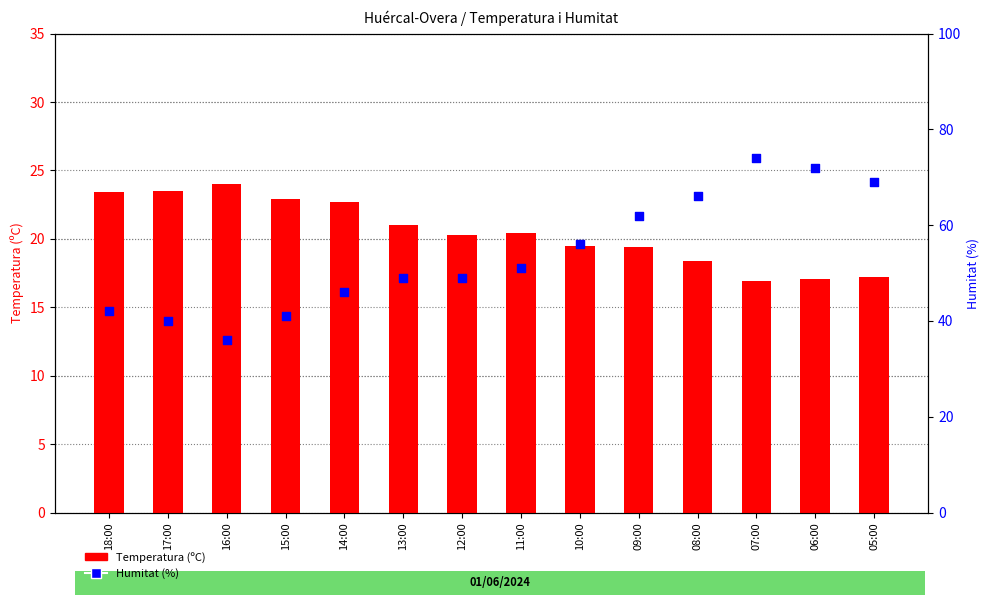

Which series contains the lowest Y value?

Temperatura (ºC)